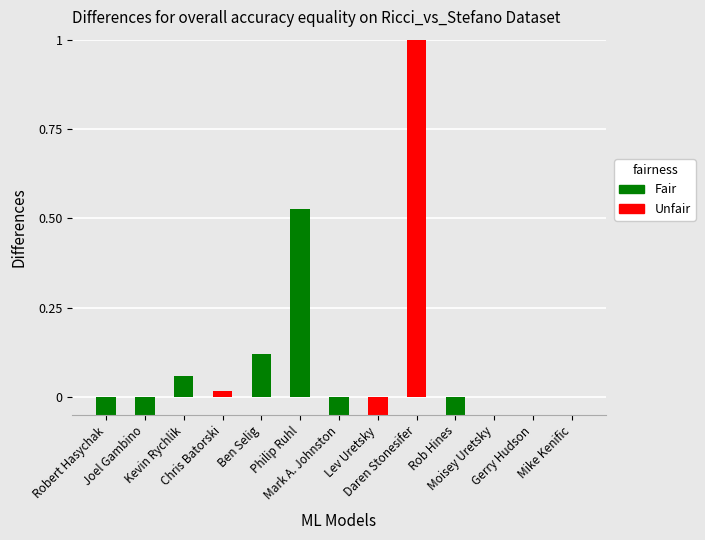

List the labels in order of value, smallest first.

Rob Hines, Lev Uretsky, Mark A. Johnston, Robert Hasychak, Joel Gambino, Moisey Uretsky, Gerry Hudson, Mike Kenific, Chris Batorski, Kevin Rychlik, Ben Selig, Philip Ruhl, Daren Stonesifer